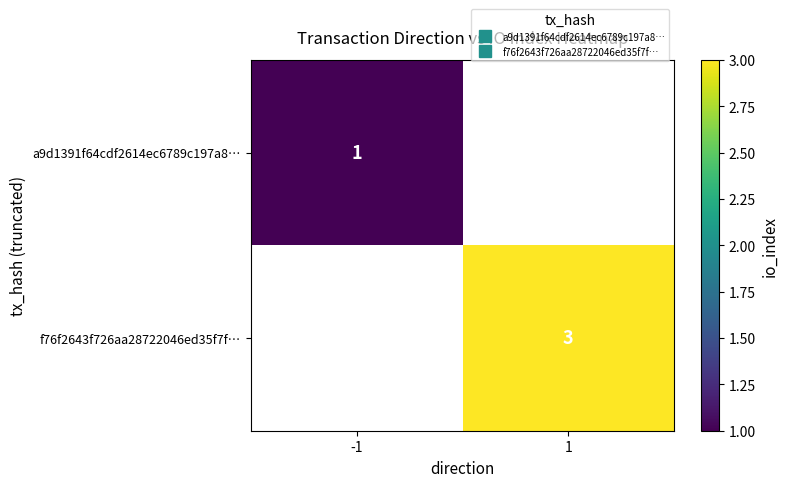

Count the number of categories in the chart.

2